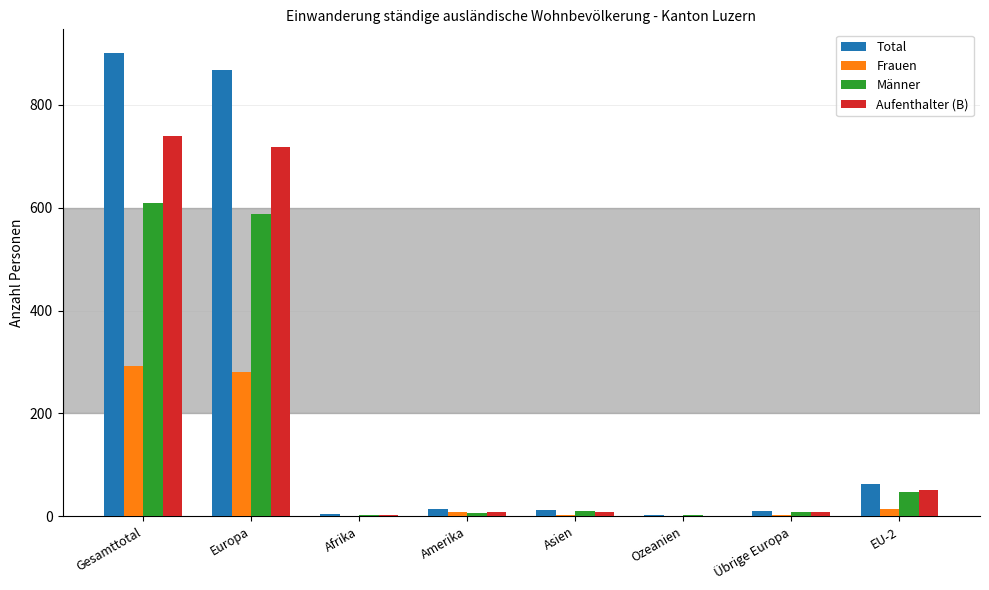

How many series are shown in this chart?

4